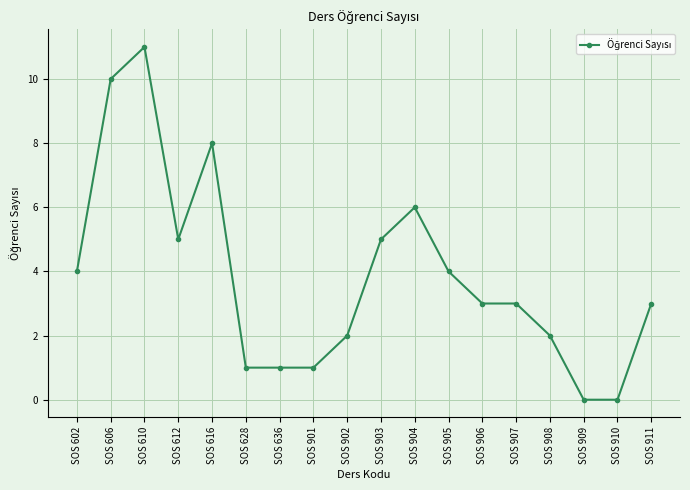

Is it true that the value at SOS 901 is 0?

False